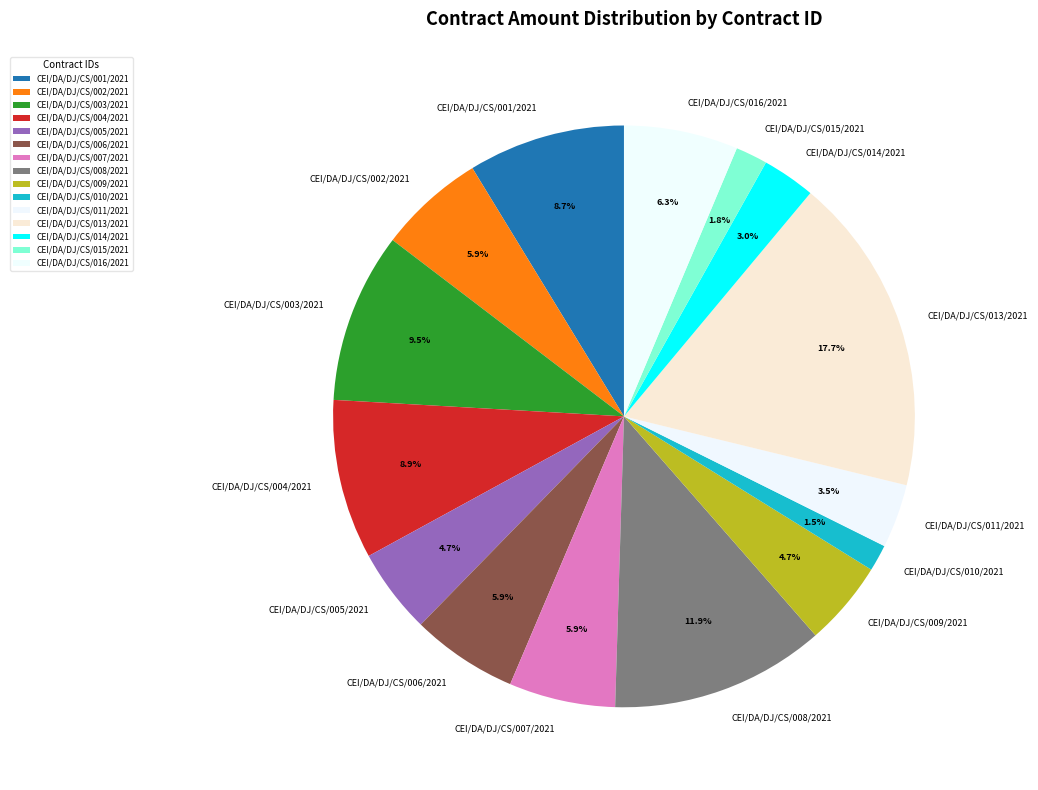

Which slice is the largest?

CEI/DA/DJ/CS/013/2021